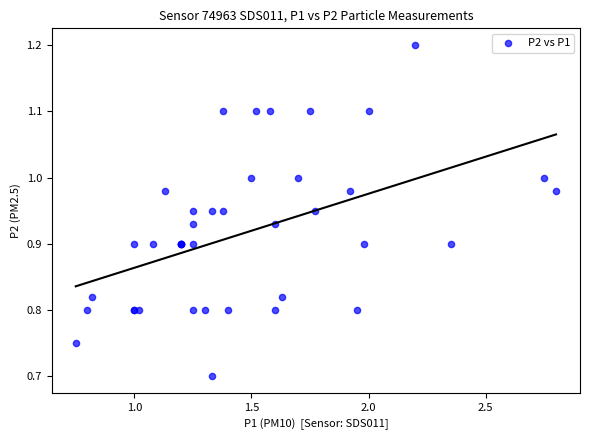

What Y value in the scatter plot is closest to 0?

0.7